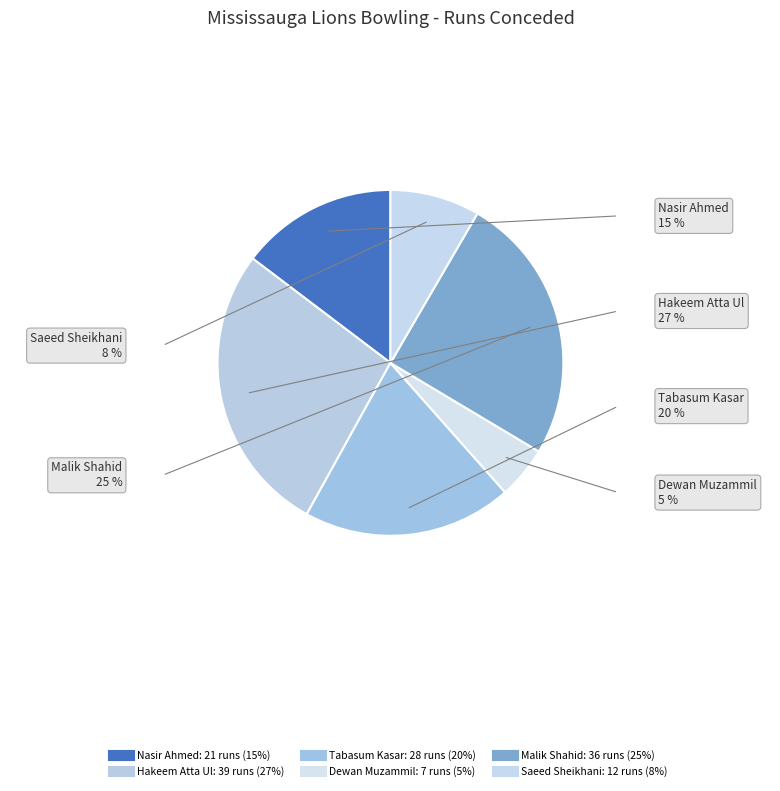

To the nearest percent, what percentage of the pie is Saeed Sheikhani?

8%